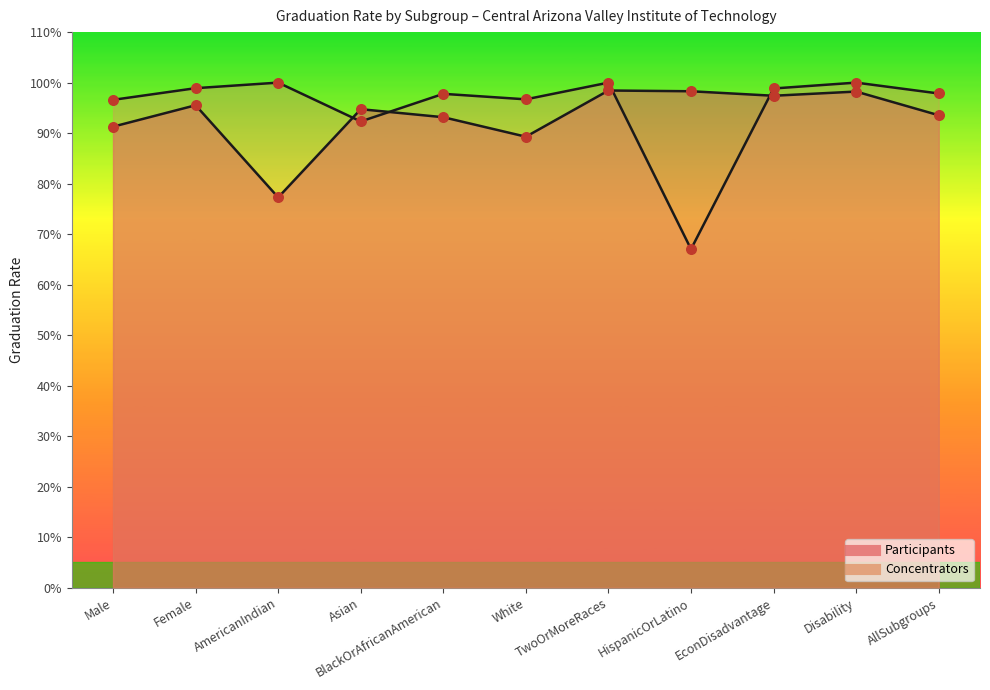

At how many categories does at least one series exceed 0?

11